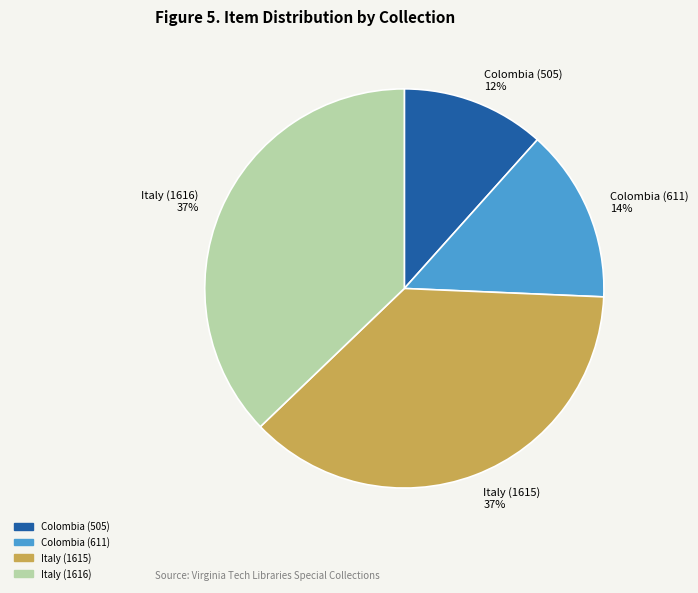

To the nearest percent, what is the difference between the Colombia (505) and Colombia (611) slice percentages?

2%